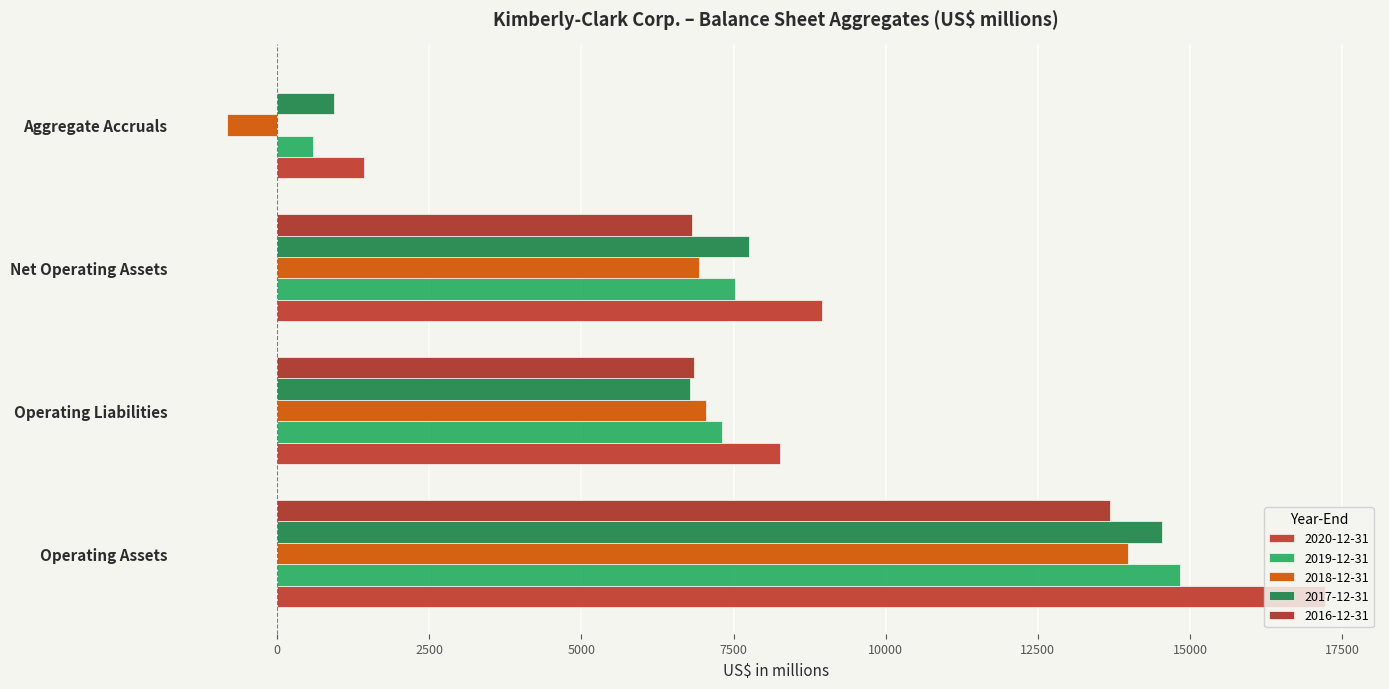

What is the spread (max minus min) of values at Operating Liabilities?

1479